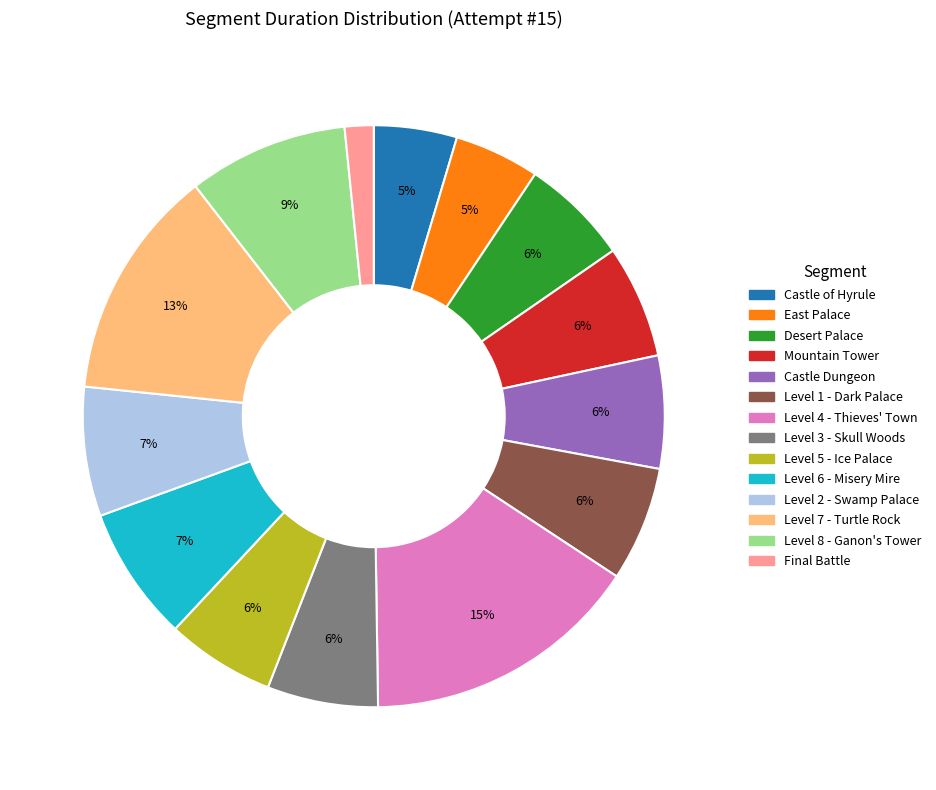

Is there a majority slice in this chart?

No